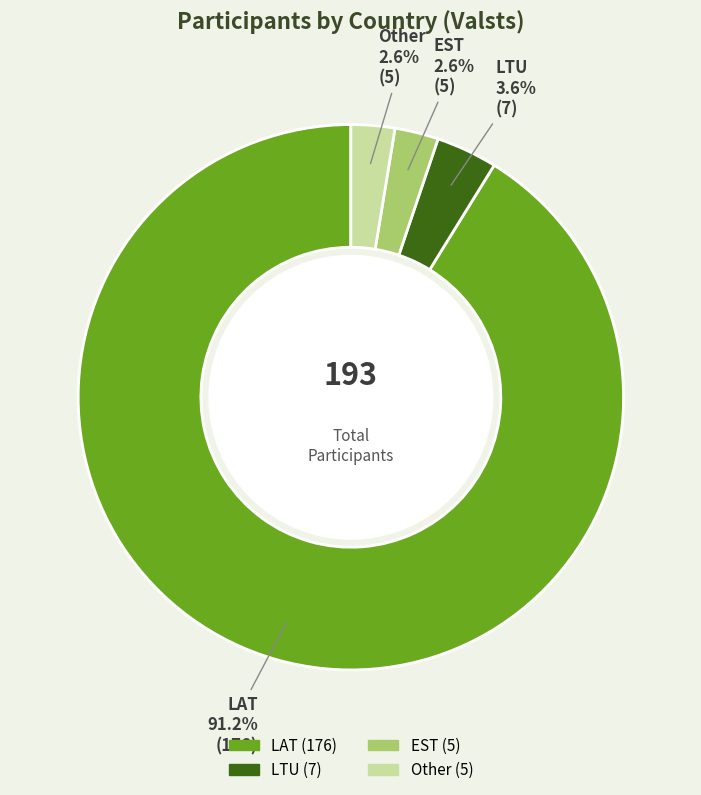

True or false: LAT accounts for 91% of the total.

True